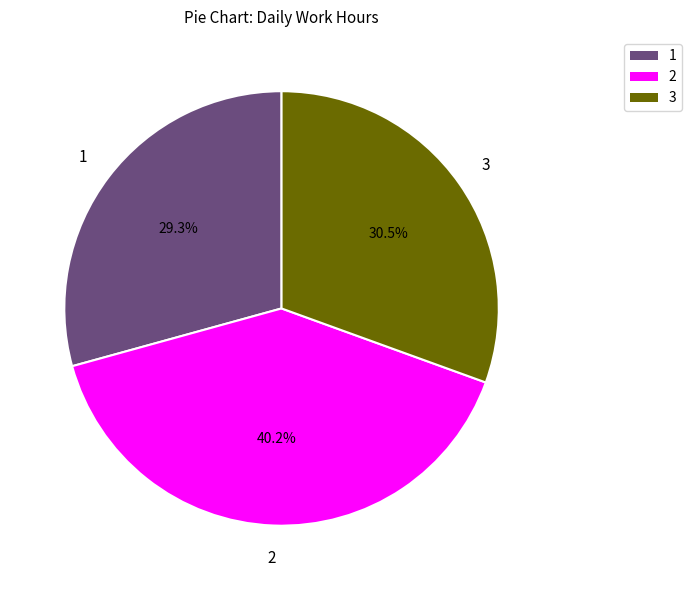

Is there any slice that represents more than half of the pie?

No